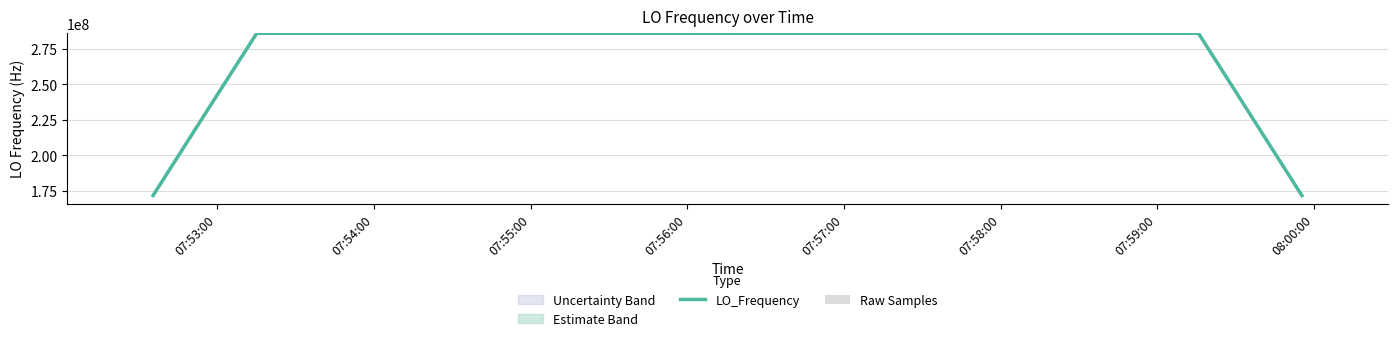

The value of Raw Samples at 07:59:00 is 3.3. True or false?

True